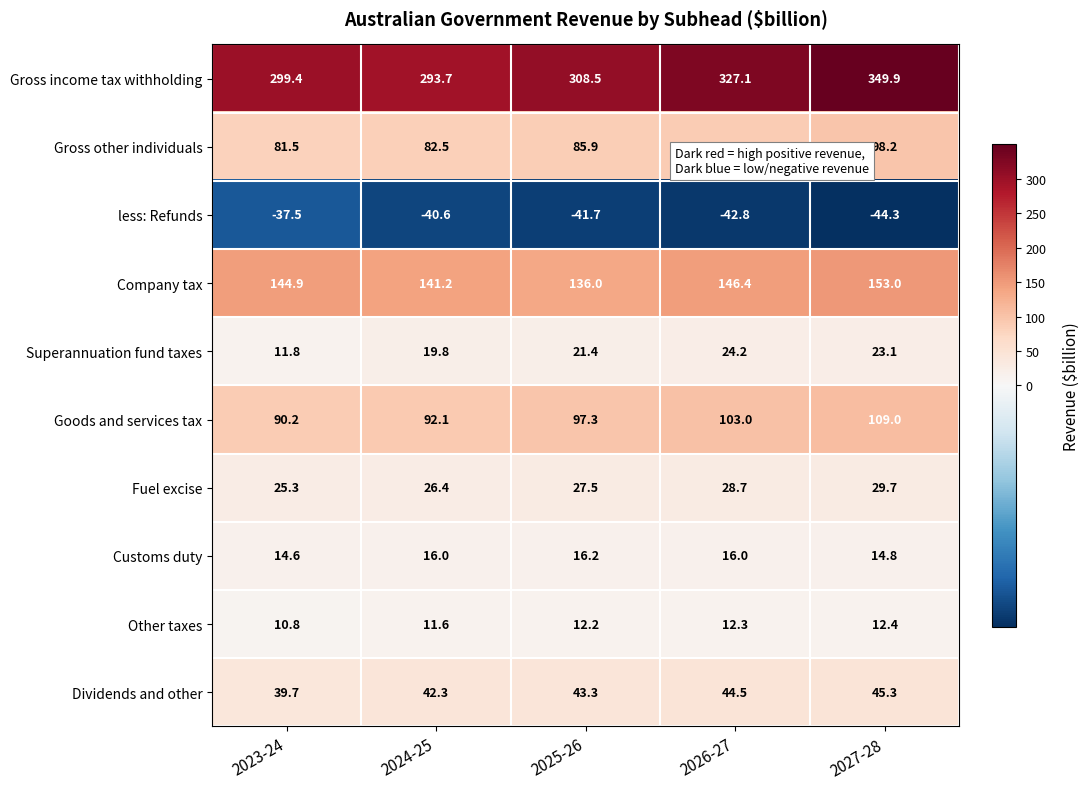

Which category has the lowest value in the less: Refunds series?

2027-28